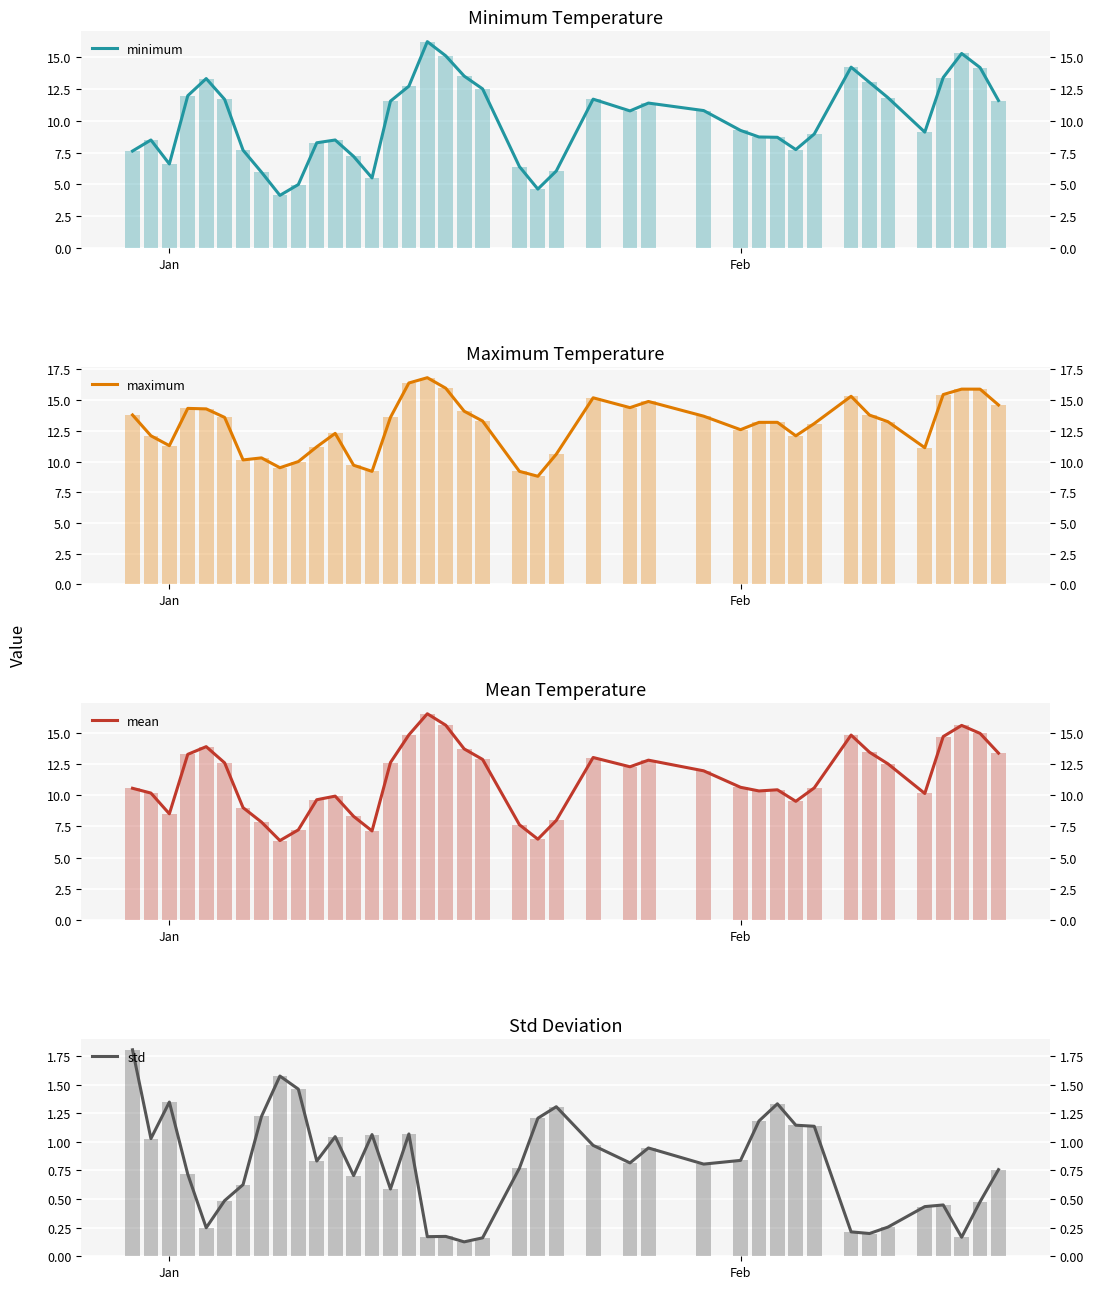

What is the lowest value of the minimum series?

4.1